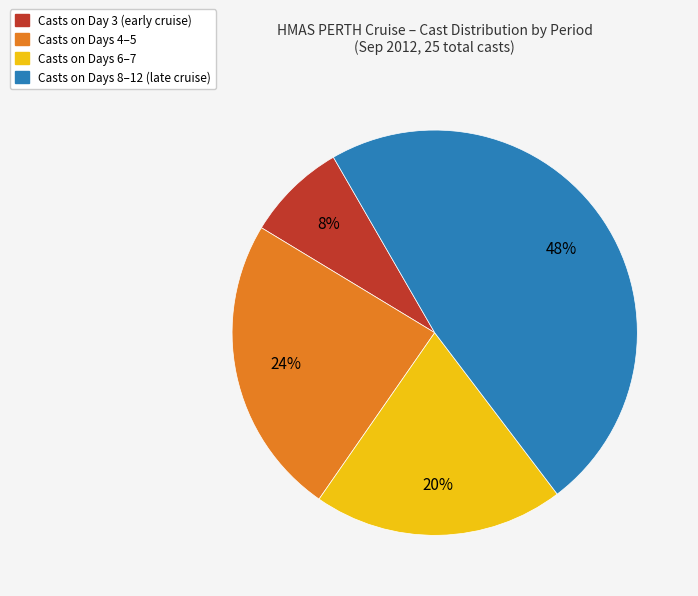

To the nearest percent, what is the difference between the largest and smallest slice percentages?

40%